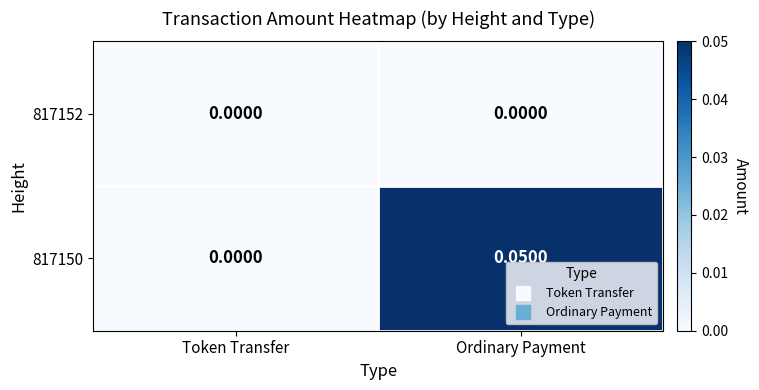

How many categories are shown in the chart?

2